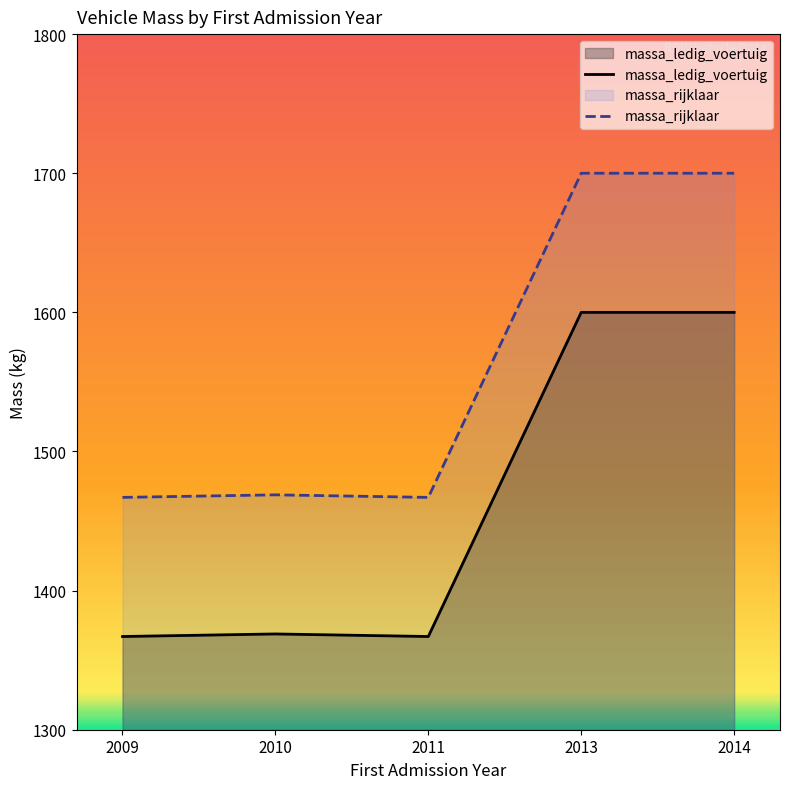

List the series in order of their peak value, highest first.

massa_rijklaar, massa_ledig_voertuig